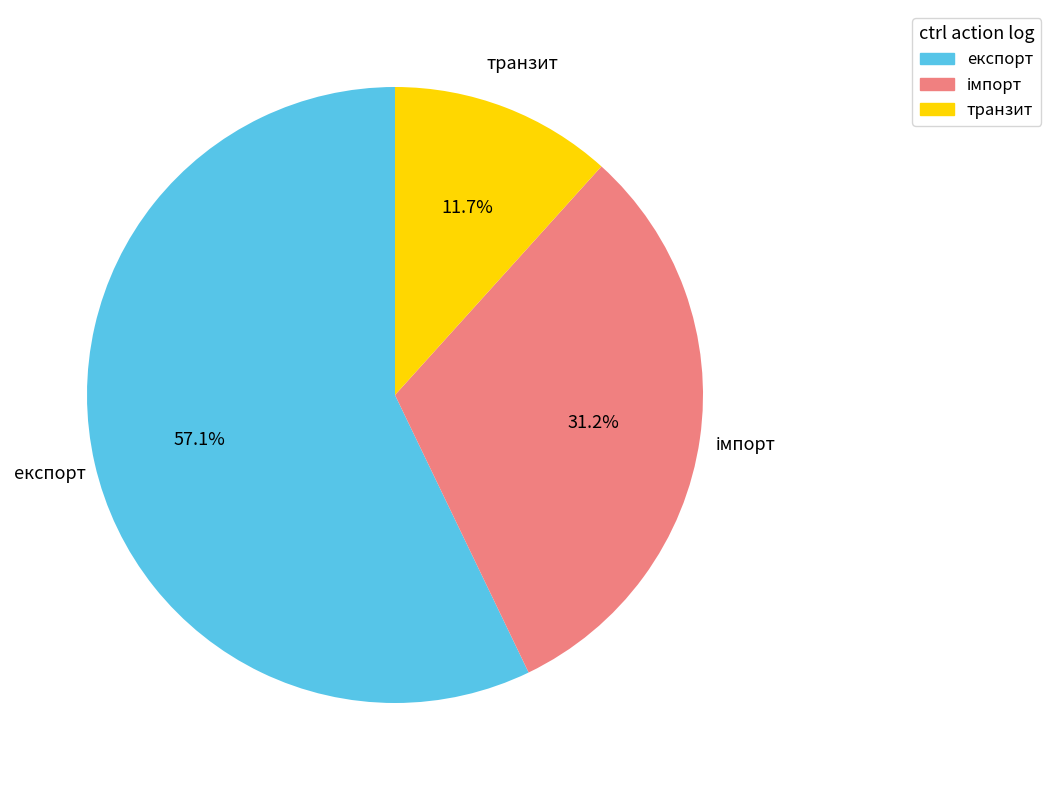

To the nearest percent, what is the difference between the largest and smallest slice percentages?

45%